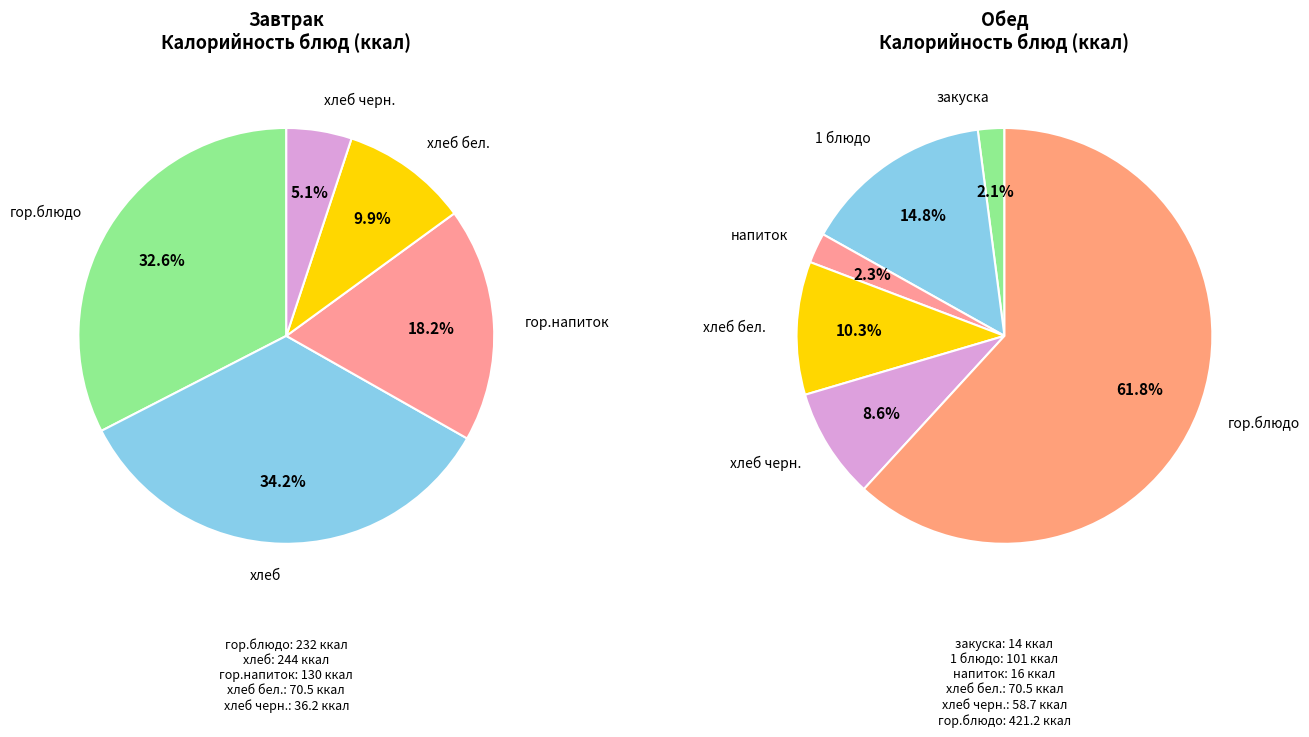

Does any single category account for the majority?

No